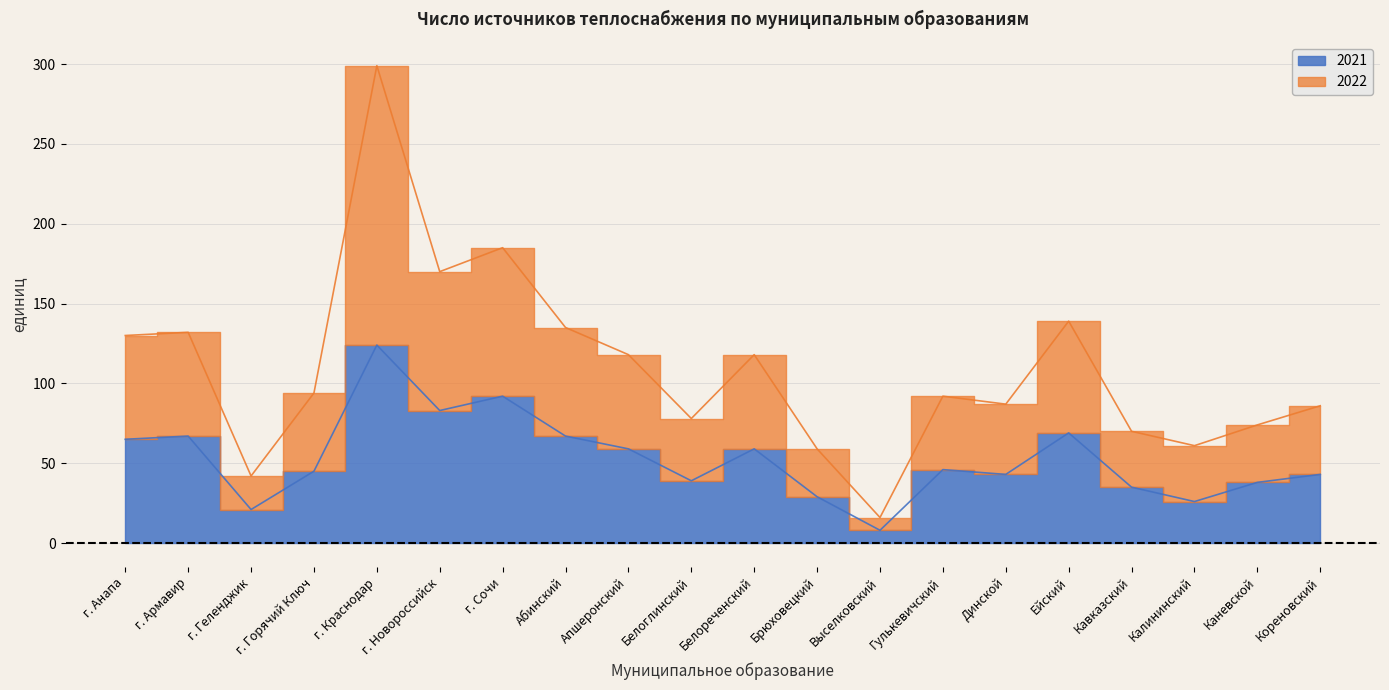

What is the minimum value shown in the chart?

8